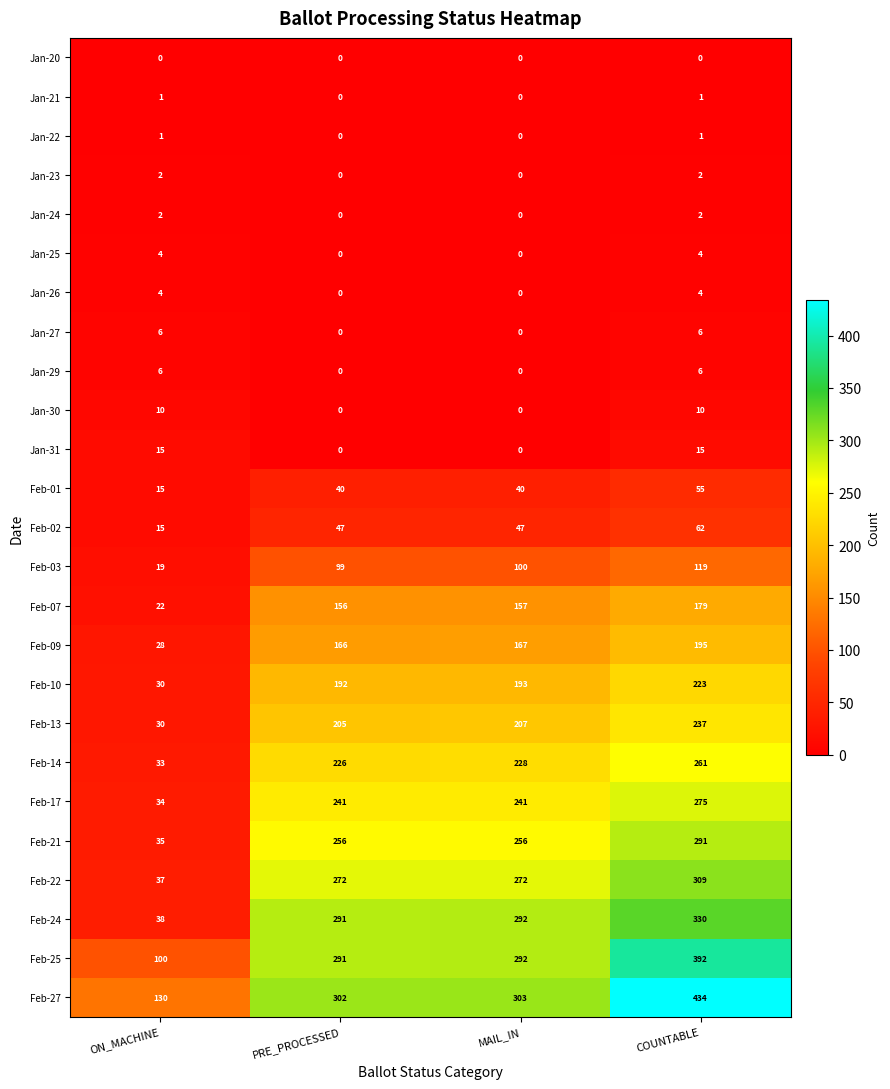

Count the number of data series in this chart.

25